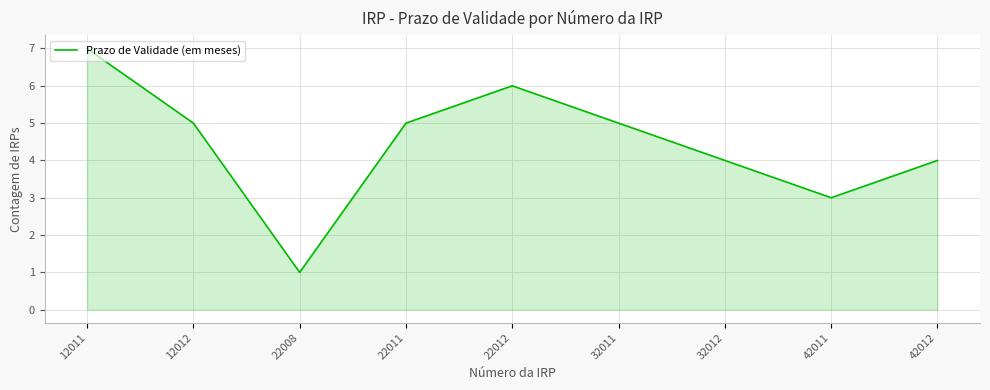

What is the sum of all values?

40